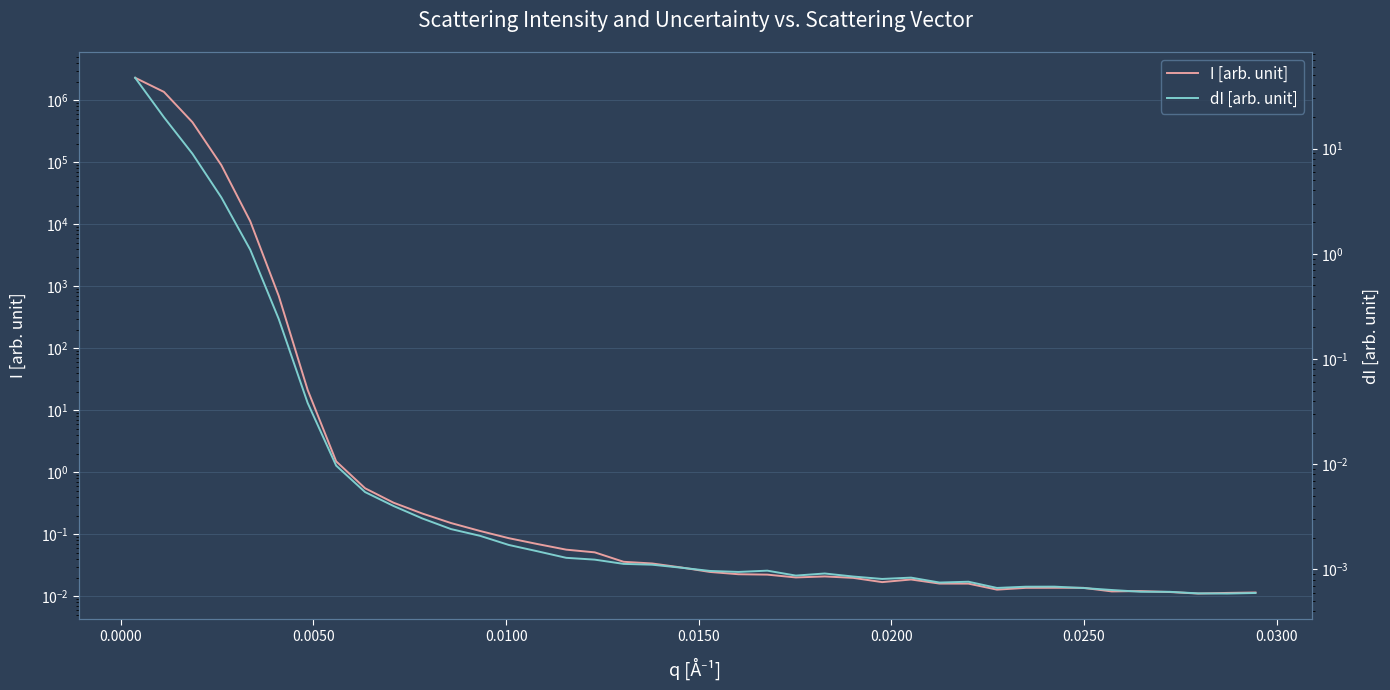

What is the difference between the maximum and minimum values in the dI [arb. unit] series?

47.1